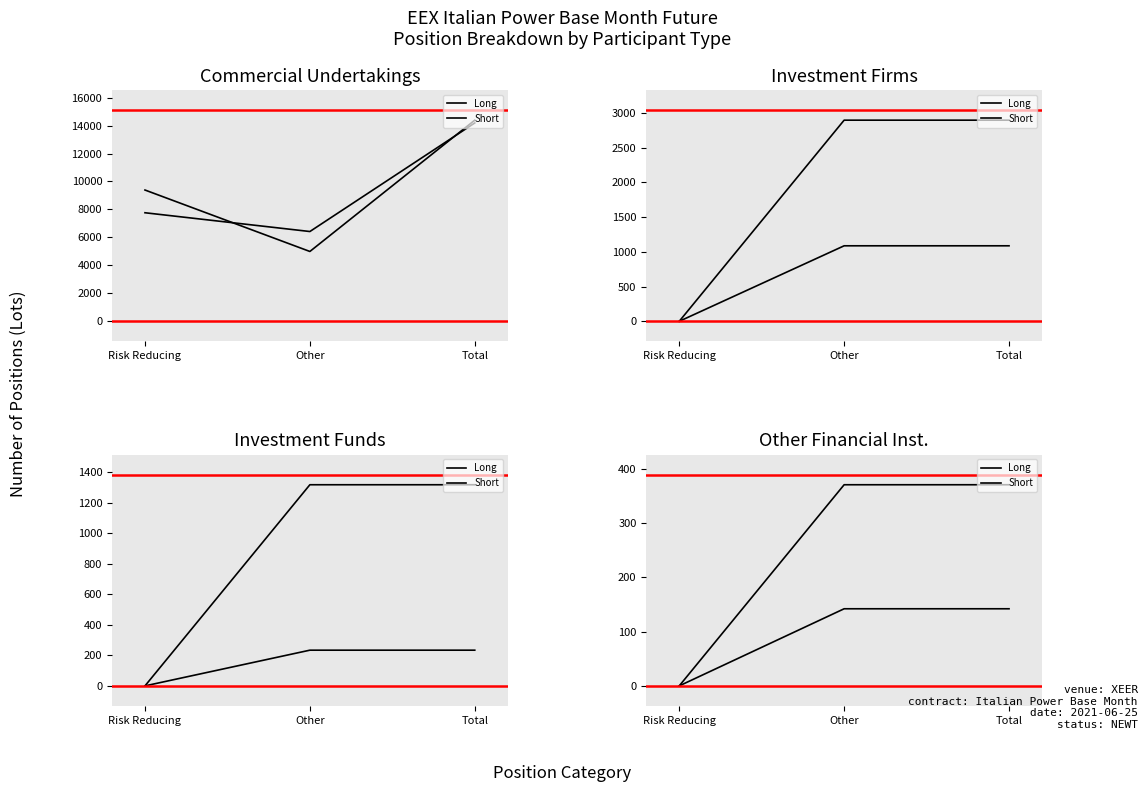

Does the chart have visible grid lines?

No